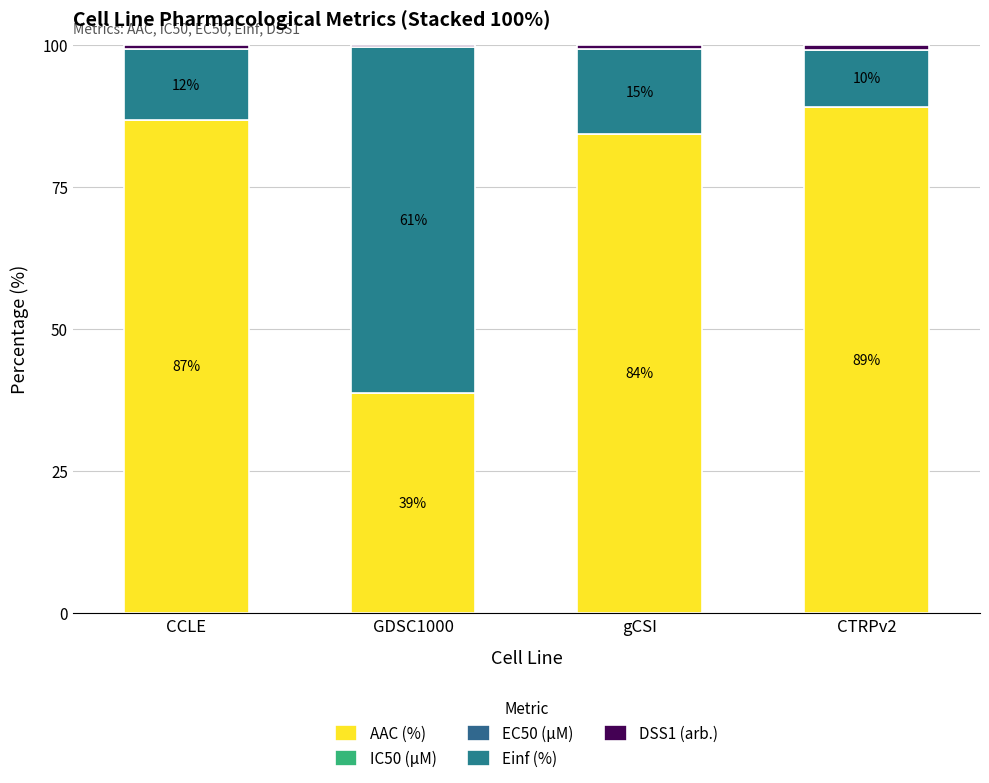

What is the label of the 4th bar from the left?

CTRPv2